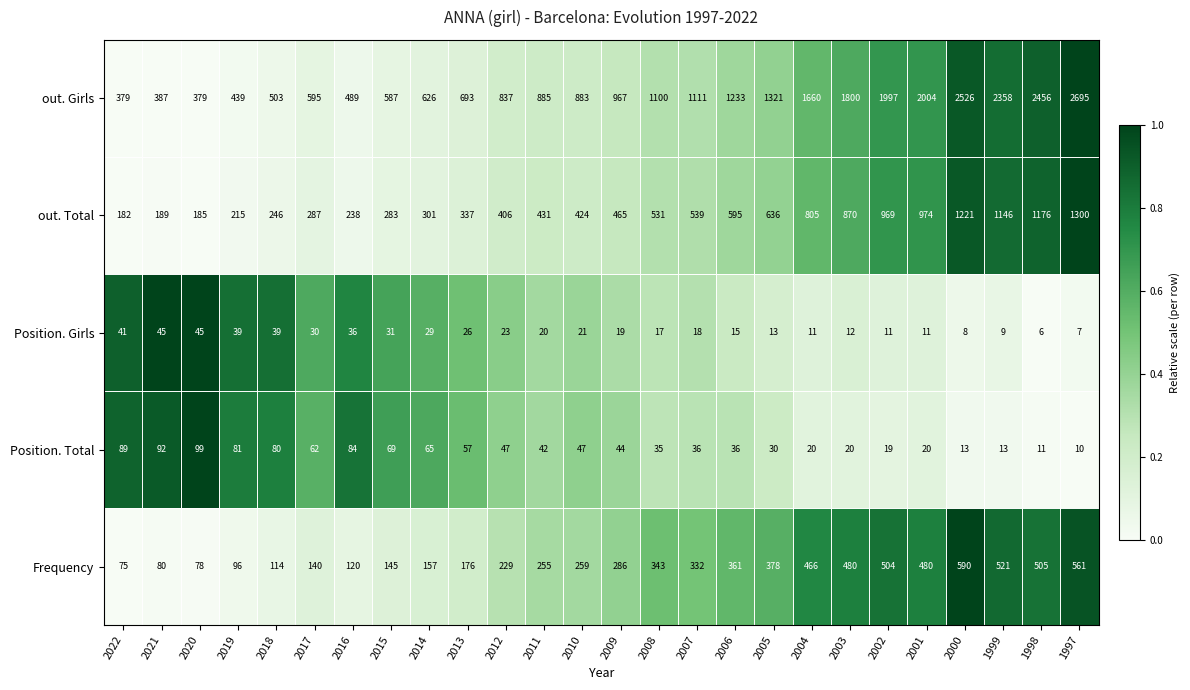

At which category is the sum across all series the highest?

1997